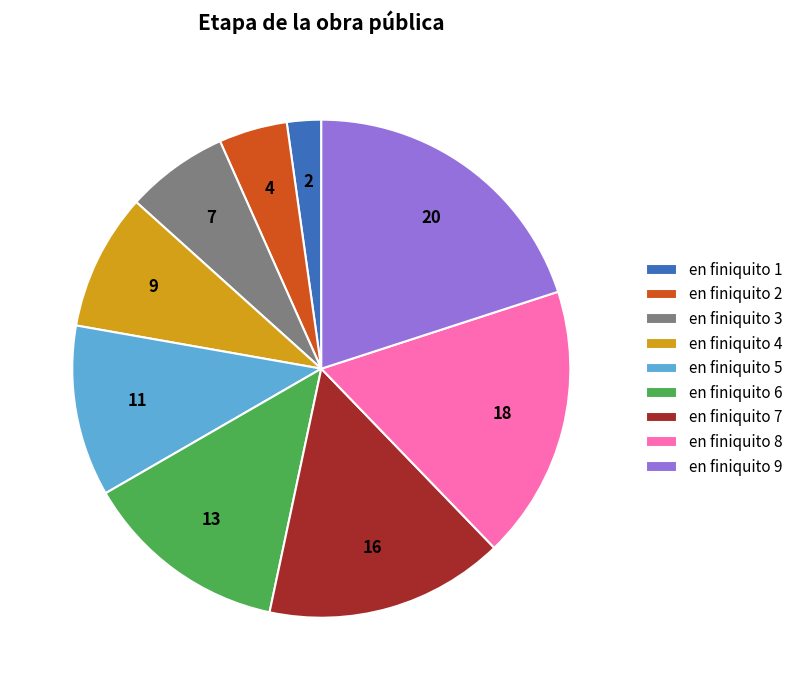

Do en finiquito 6 and en finiquito 9 together represent more than half of the pie?

No